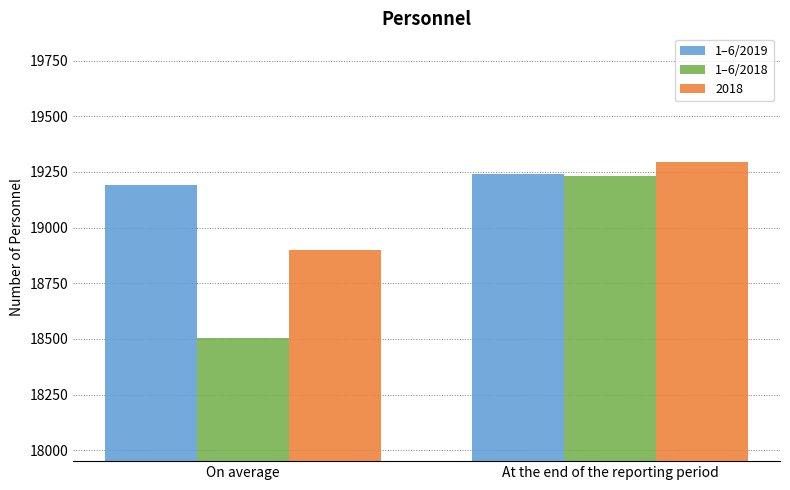

Where is 1–6/2019 nearest to the value 19216?

On average